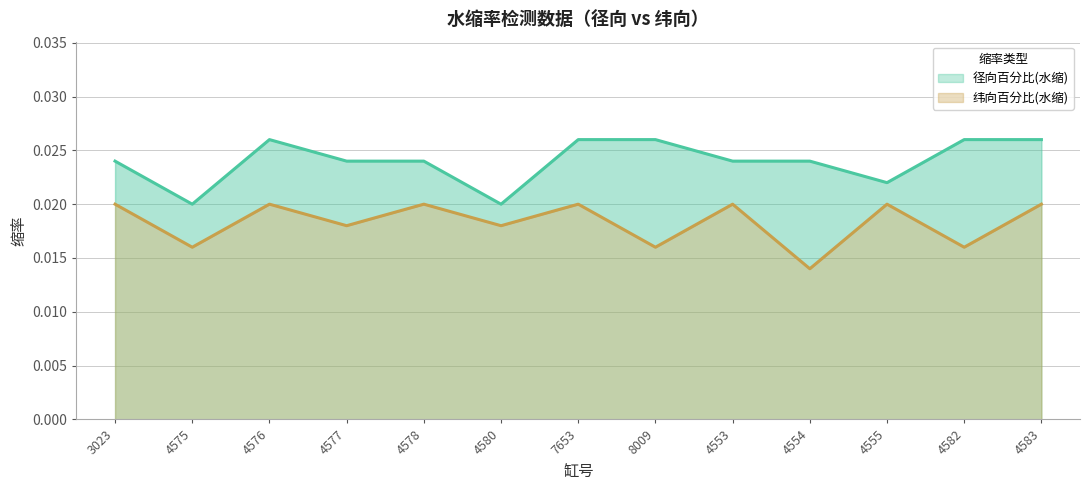

True or false: 纬向百分比(水缩) has a value of 0.0 at 4576.

True